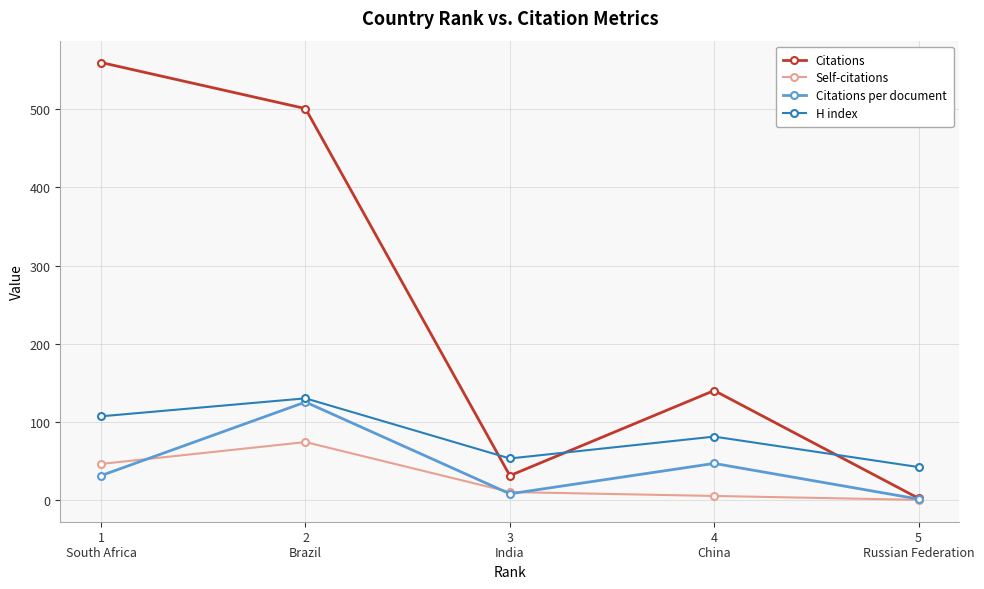

What is the label of the 3rd point from the right?

3
India